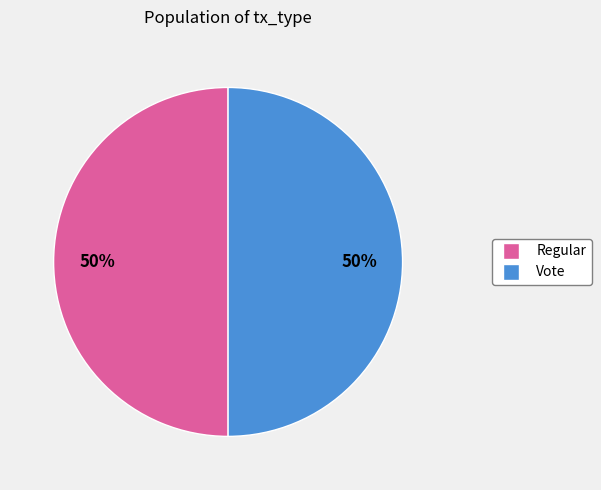

True or false: Vote accounts for 40% of the total.

False